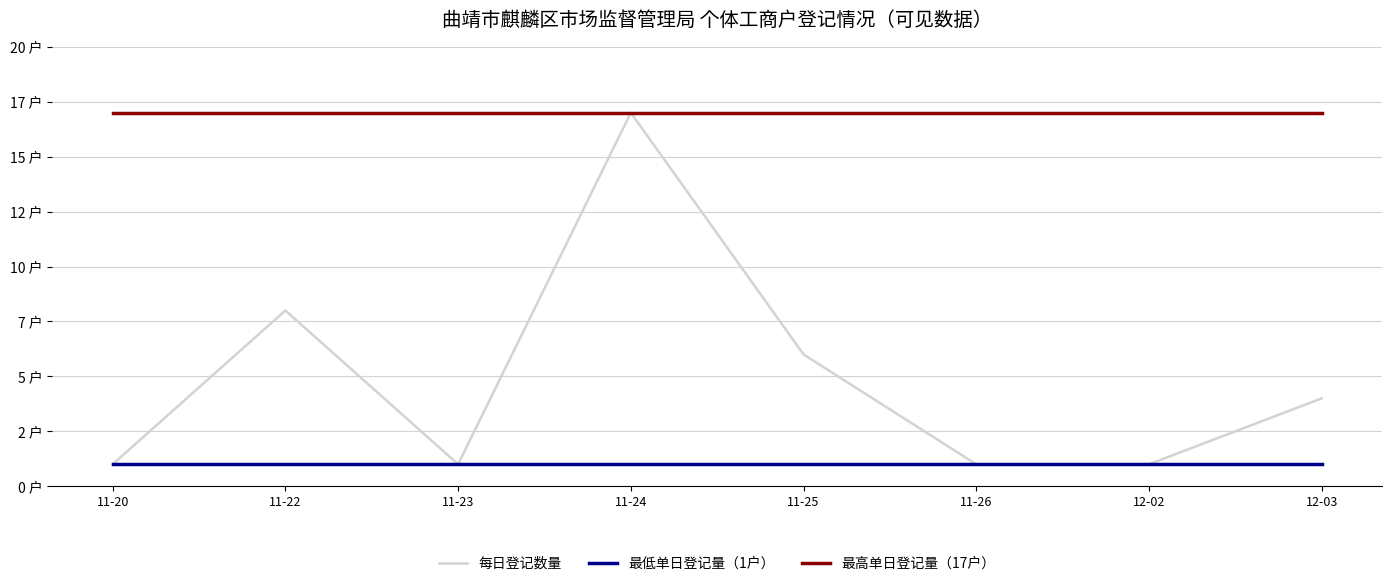

What is the label of the 8th point from the left?

12-03